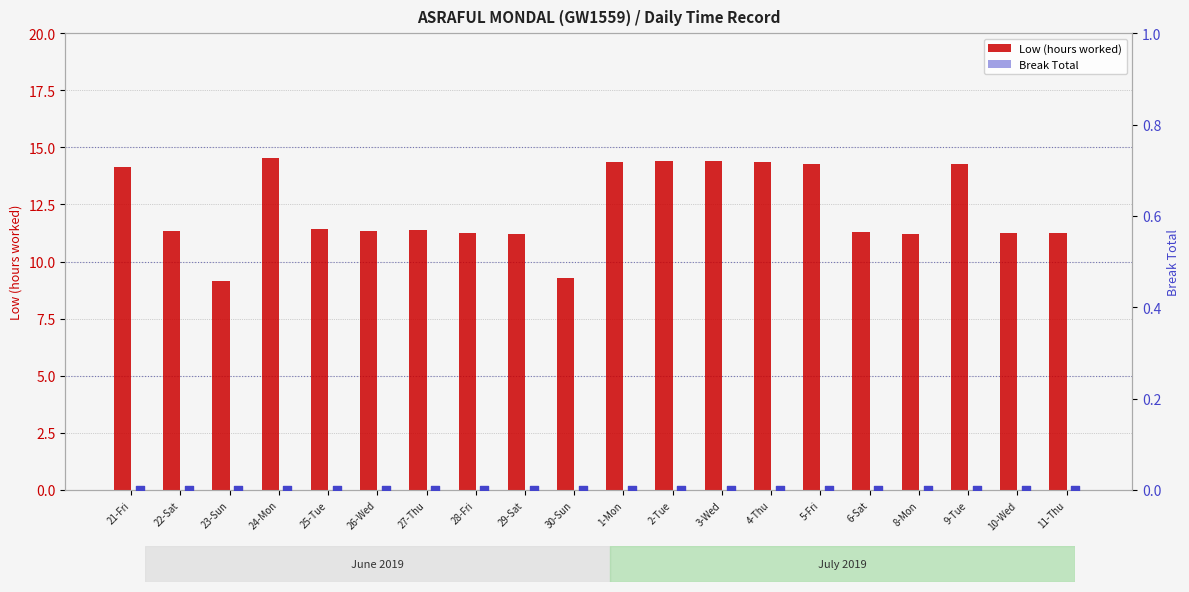

At how many categories does at least one series exceed 11?

18